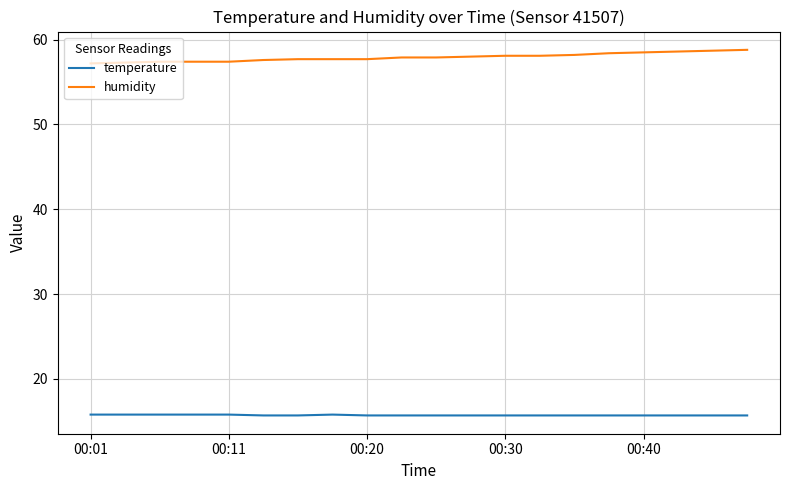

What is the maximum value shown in the chart?

58.8